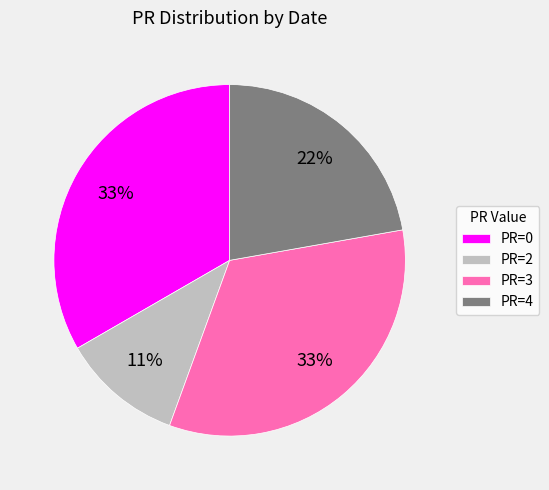

Does PR=4 represent more than half of the total?

No